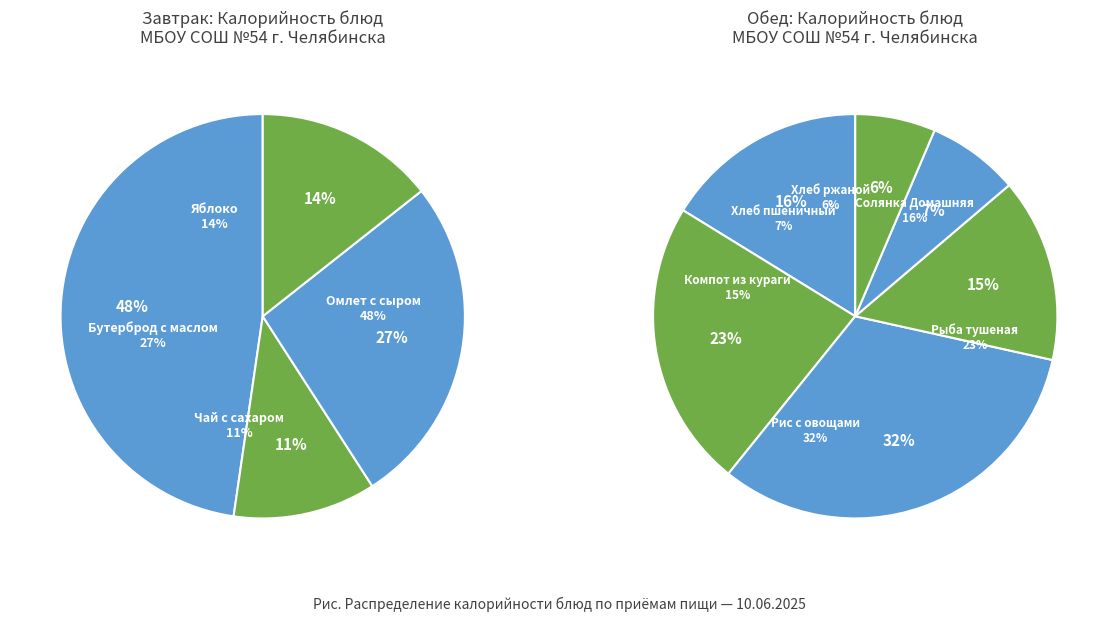

Which category has the smallest portion of the pie?

Хлеб ржаной